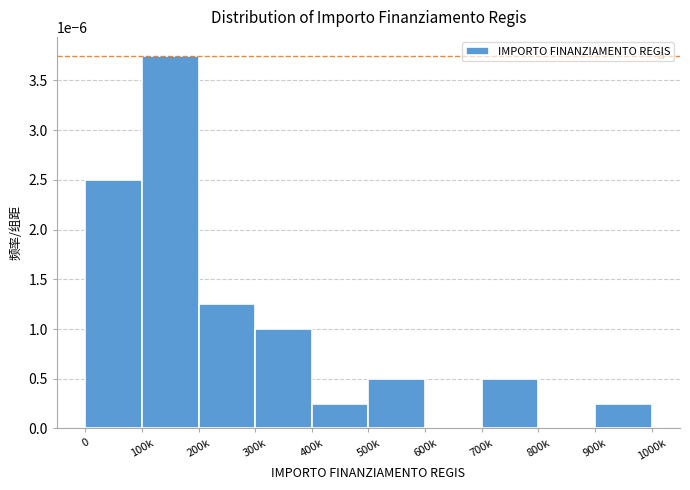

Is it true that the value at 0 is 0.0?

True